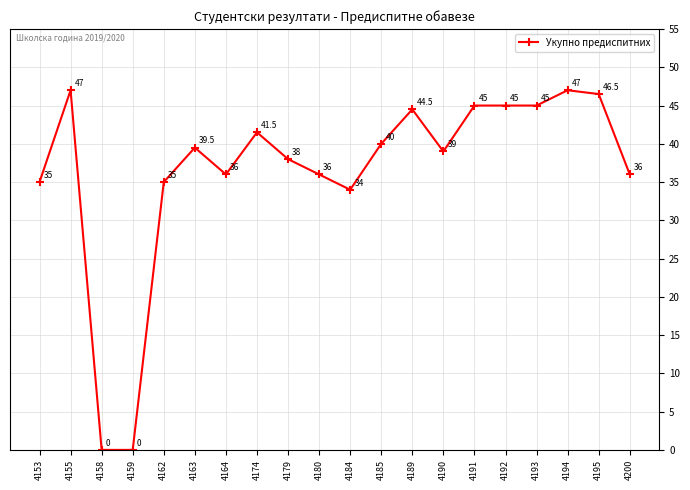

What is the sum of all values?

730.0